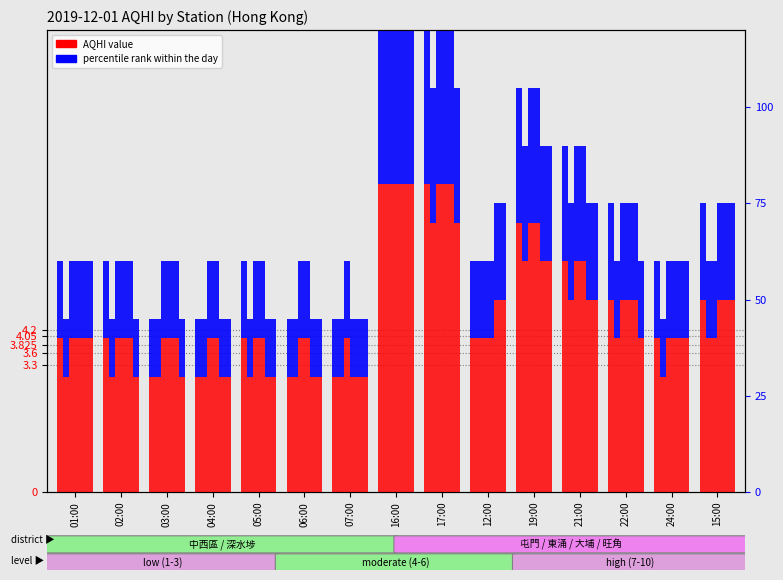

Rank the categories by value from lowest to highest.

03:00, 04:00, 06:00, 07:00, 01:00, 02:00, 05:00, 12:00, 24:00, 22:00, 15:00, 21:00, 19:00, 16:00, 17:00